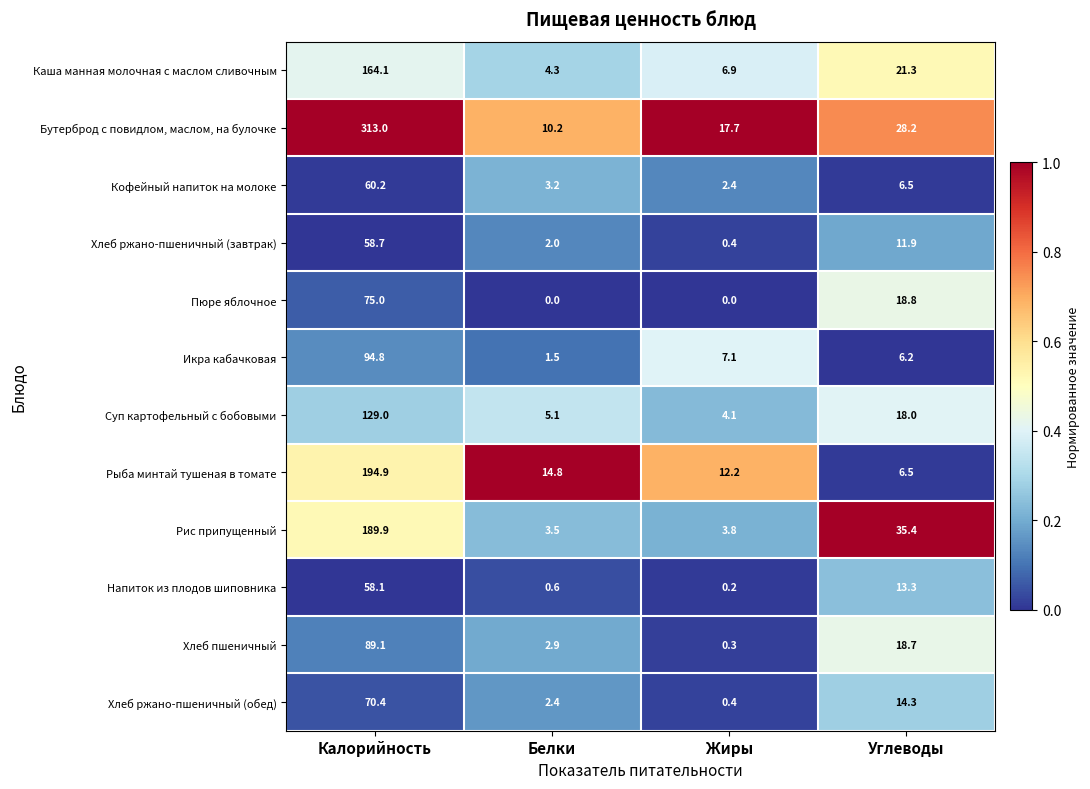

Rank the series by their maximum value, from highest to lowest.

Бутерброд с повидлом, маслом, на булочке, Рыба минтай тушеная в томате, Рис припущенный, Каша манная молочная с маслом сливочным, Суп картофельный с бобовыми, Икра кабачковая, Хлеб пшеничный, Пюре яблочное, Хлеб ржано-пшеничный (обед), Кофейный напиток на молоке, Хлеб ржано-пшеничный (завтрак), Напиток из плодов шиповника